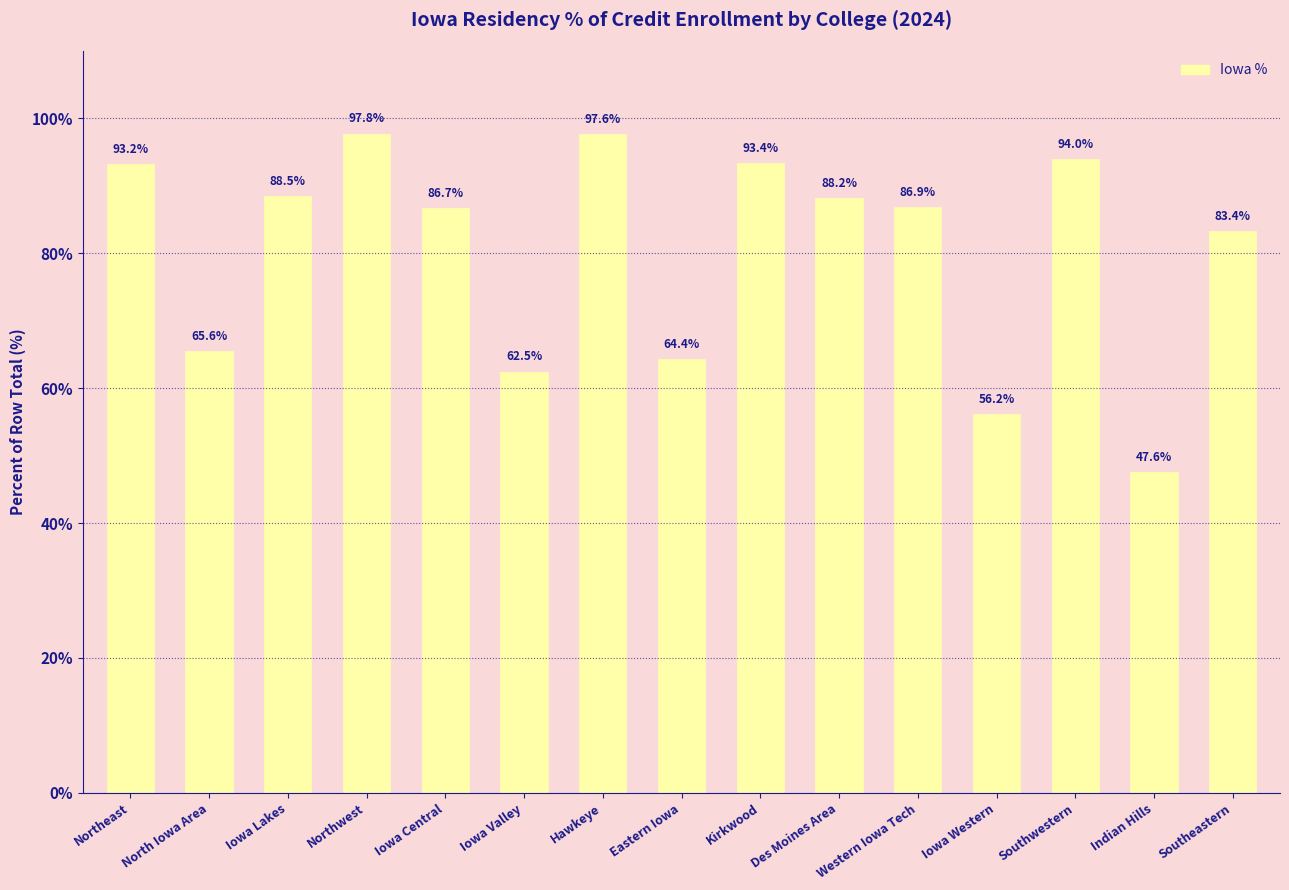

What is the average value?

80.4